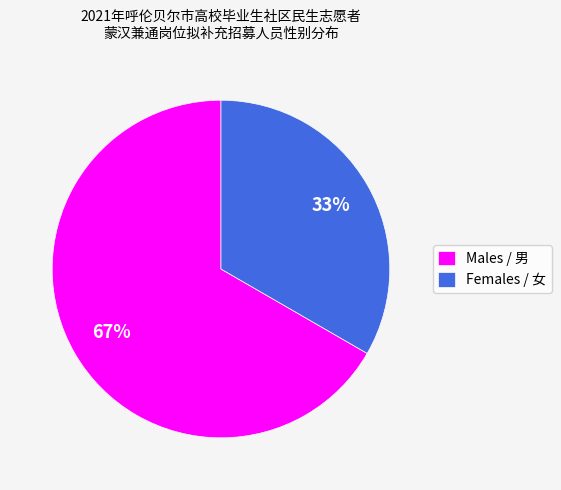

The Females / 女 slice represents 33% of the pie. True or false?

True